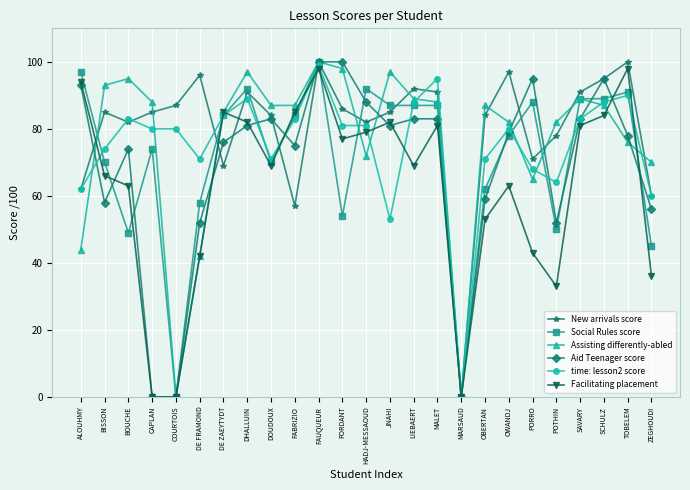

True or false: Social Rules score has a value of -61 at MARSAUD.

False